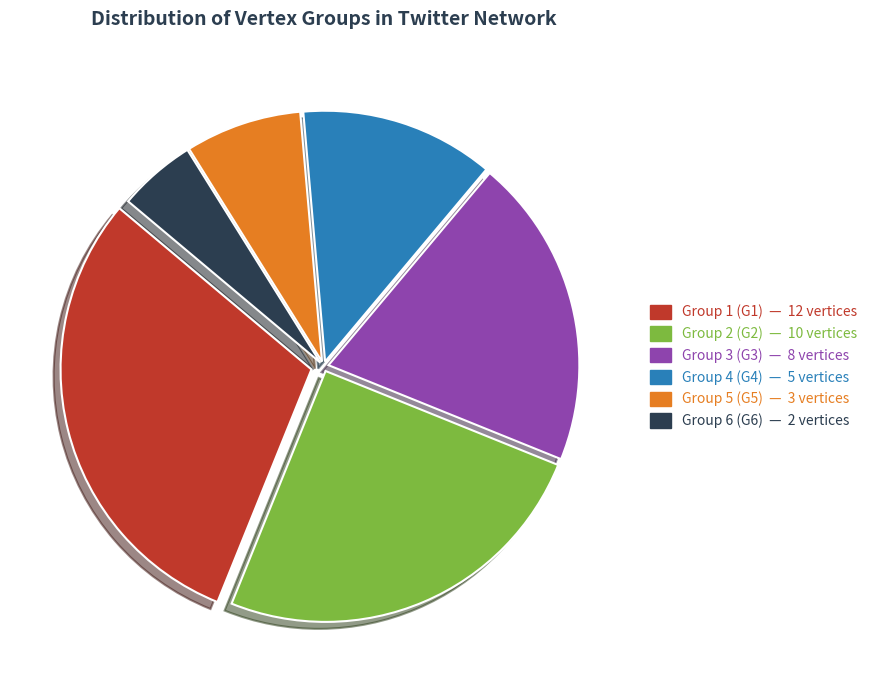

Does any single category account for the majority?

No